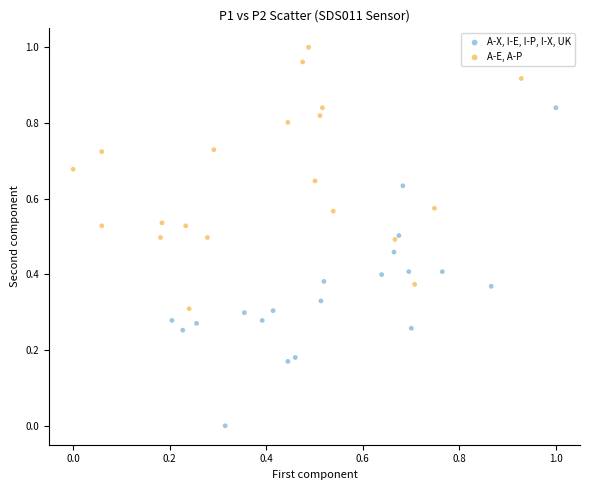

Which series has the largest Y range (max minus min)?

A-X, I-E, I-P, I-X, UK